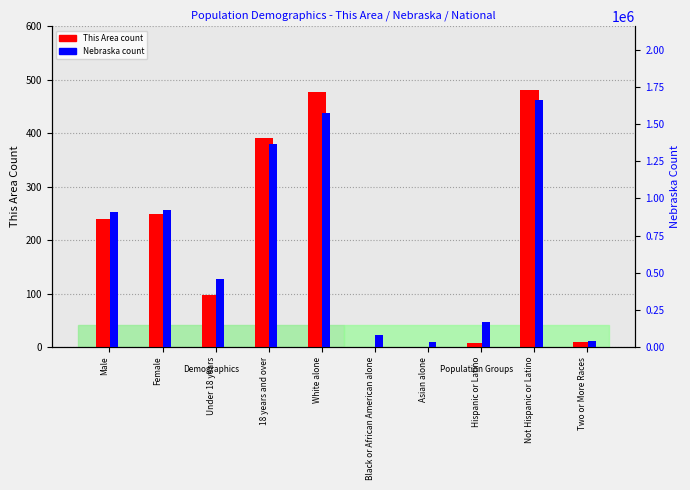

Where is This Area nearest to the value 240?

Male